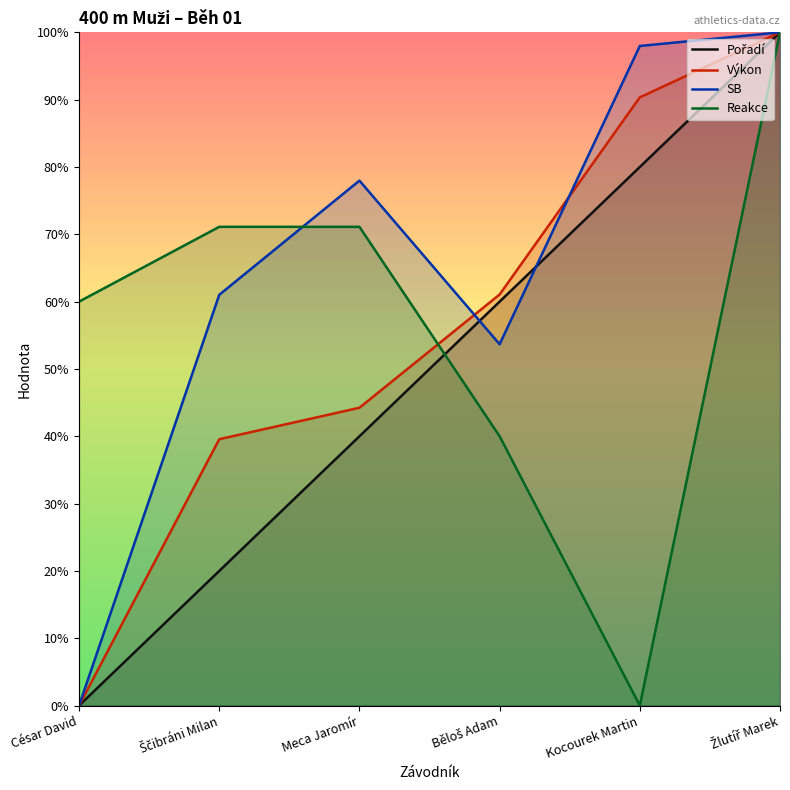

Rank the series by their maximum value, from highest to lowest.

Pořadí, Výkon, SB, Reakce